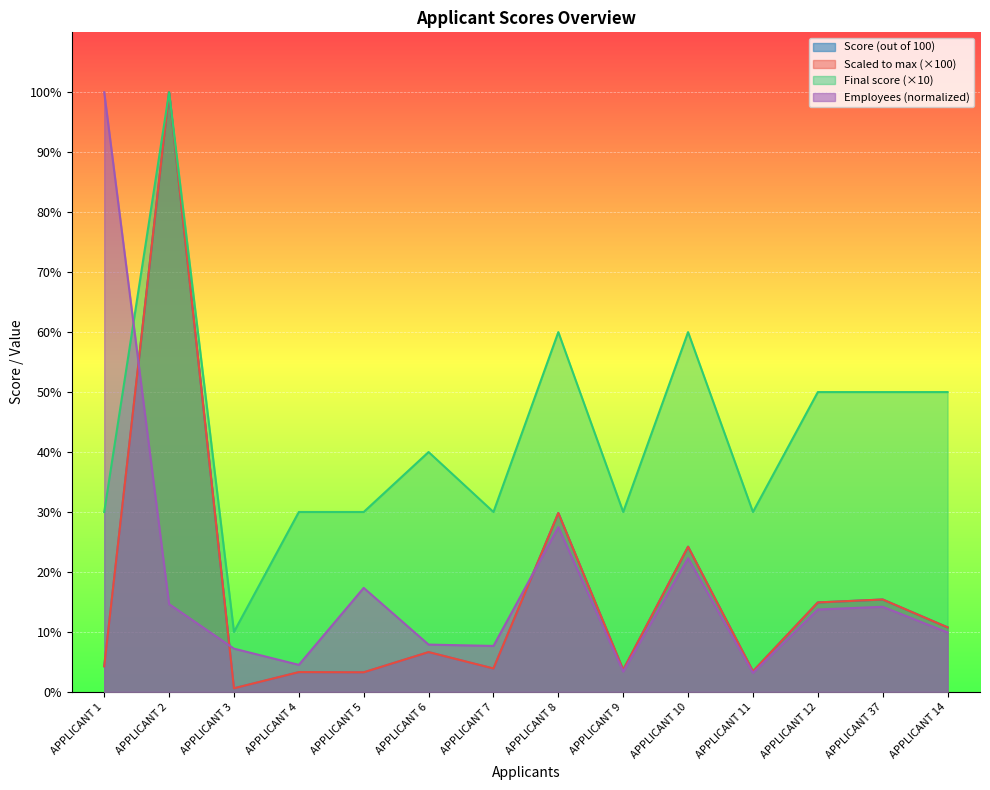

What is the label of the 7th point from the left?

APPLICANT 7